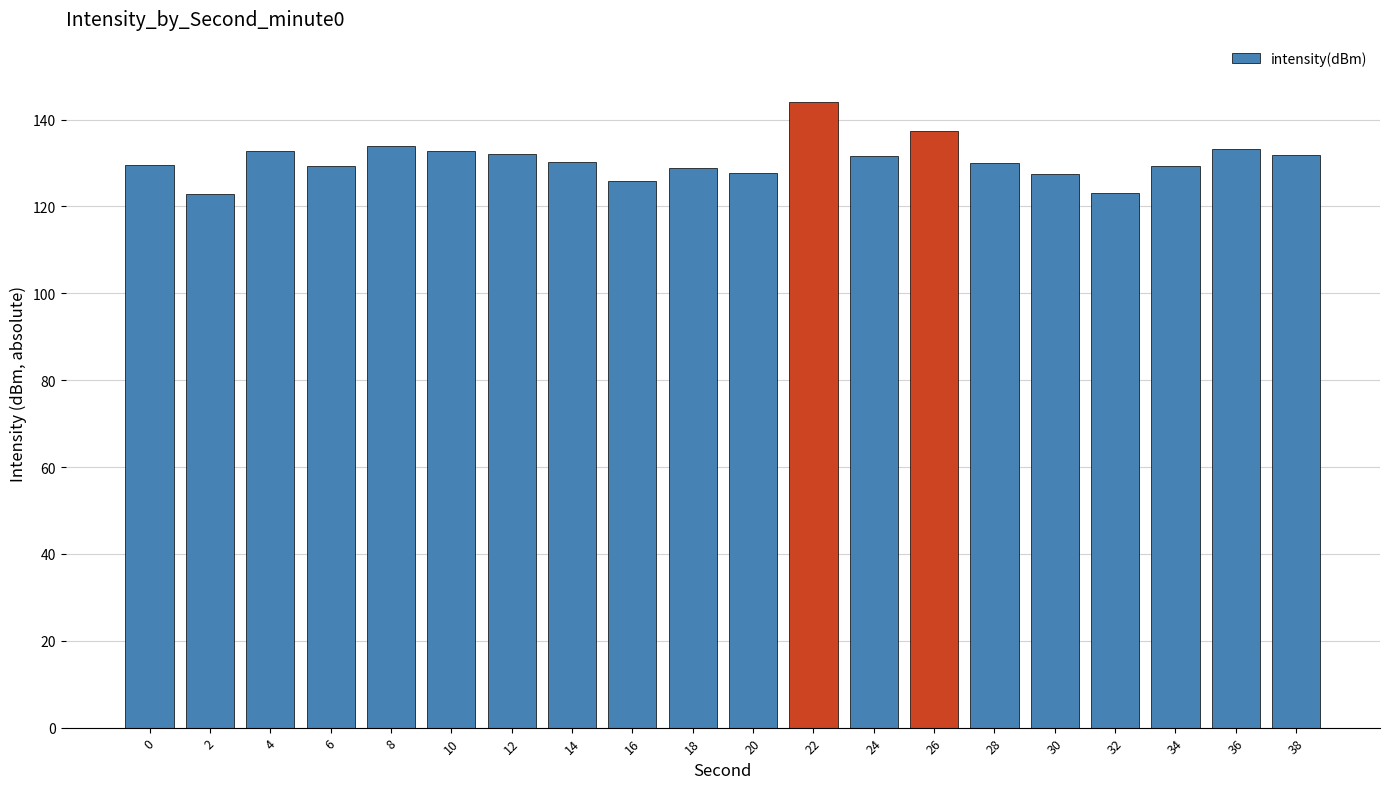

What is the change in value from 2 to 16?

+3.1